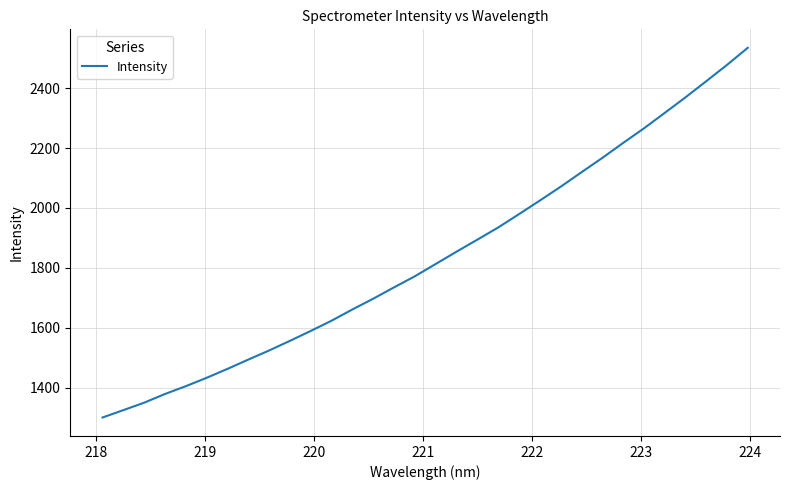

What is the greatest value displayed?

2534.9